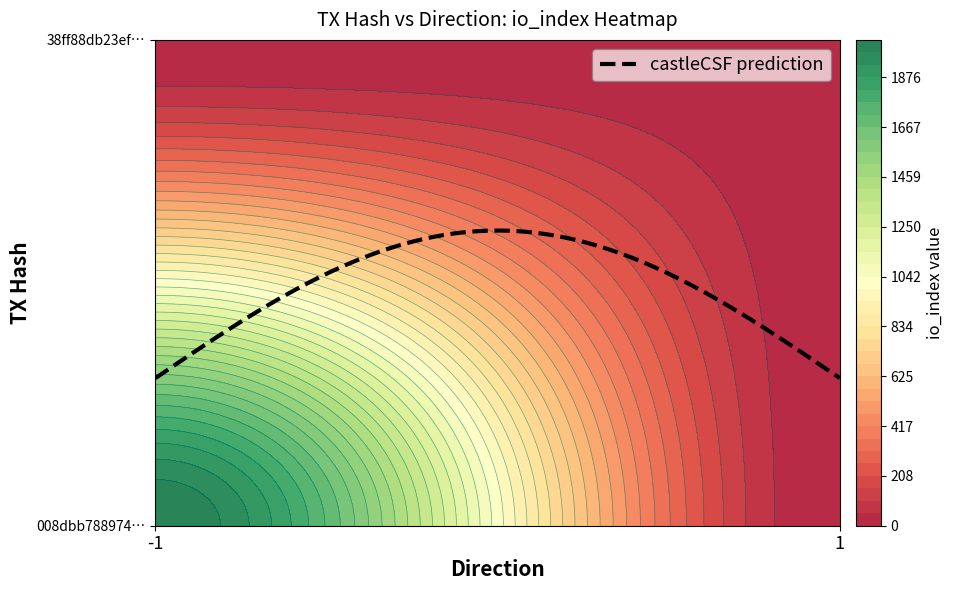

Is it true that 008dbb7889745eec0f984bd181f79ff1282d447 equals 2032 at io_index?

True